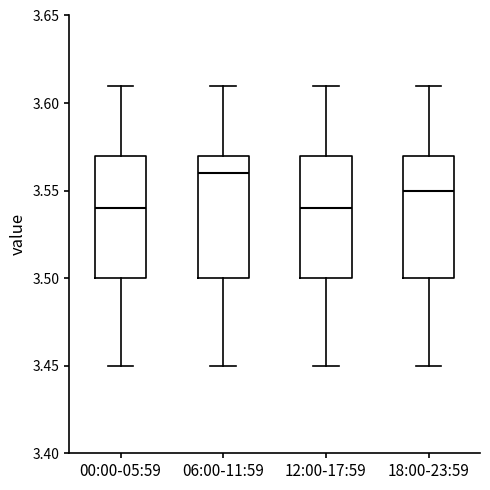

Which box's median line is the highest?

06:00-11:59